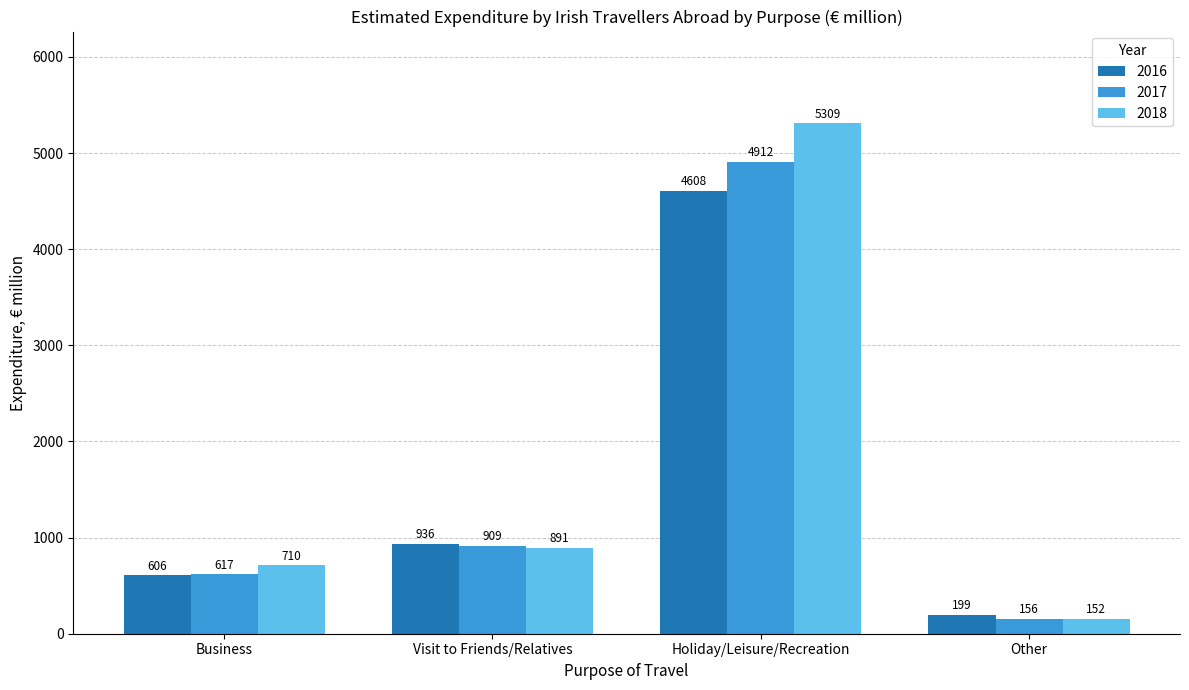

Does the chart contain any negative values?

No